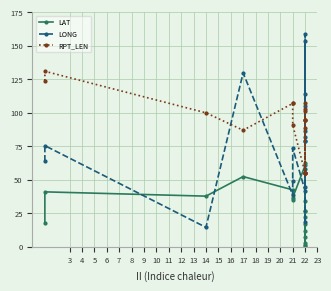

What are all the series names shown in the legend?

LAT, LONG, RPT_LEN